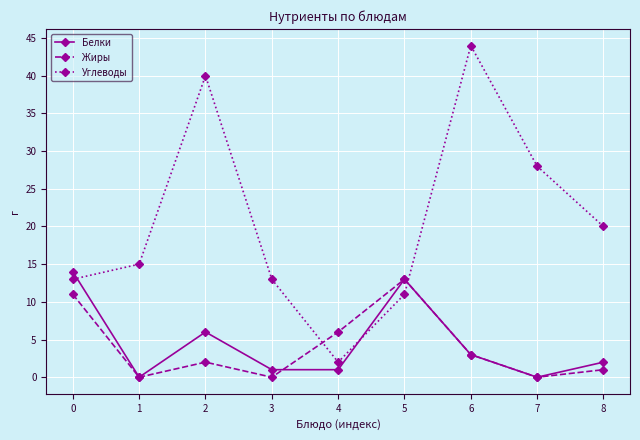

What is the difference between the second highest and second lowest values in the Белки series?

13